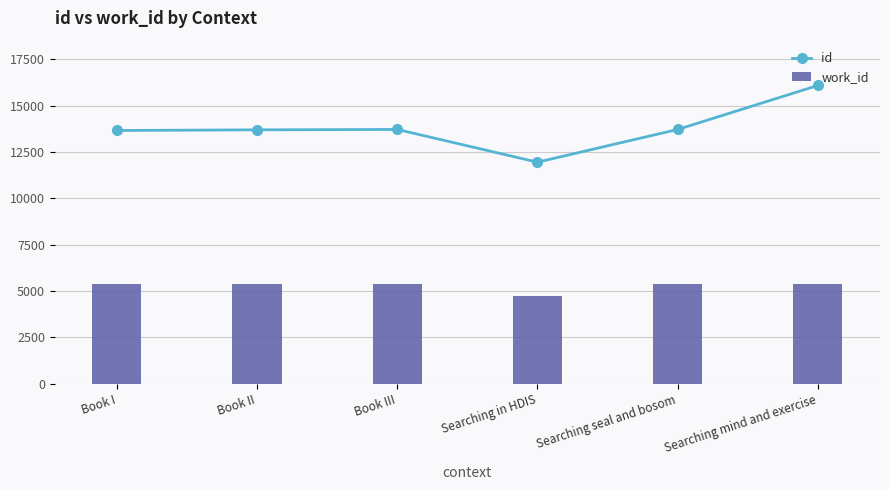

True or false: work_id has a value of 2017.8 at Searching seal and bosom.

False